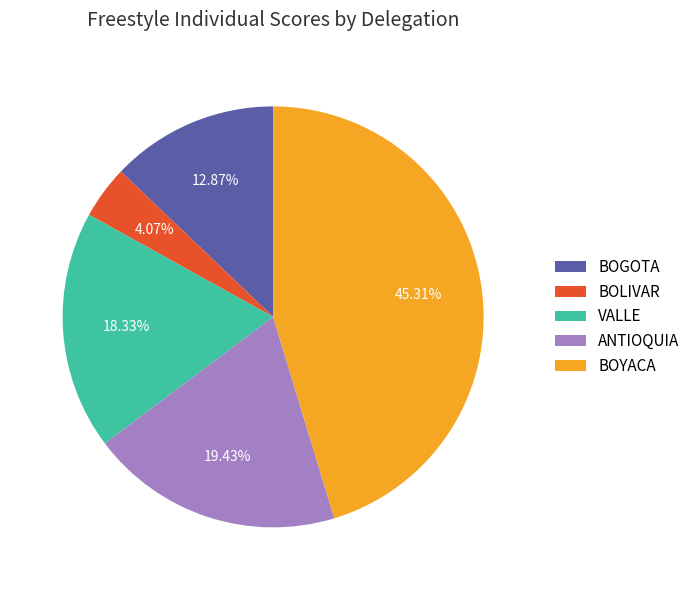

Count the number of slices in the pie.

5